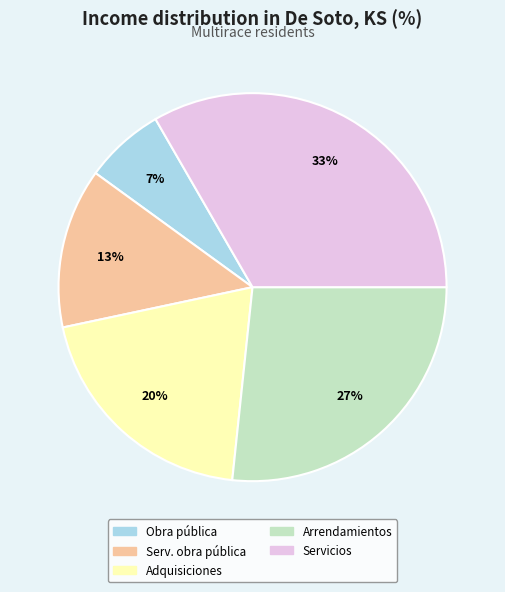

To the nearest percent, what is the average slice percentage?

20%